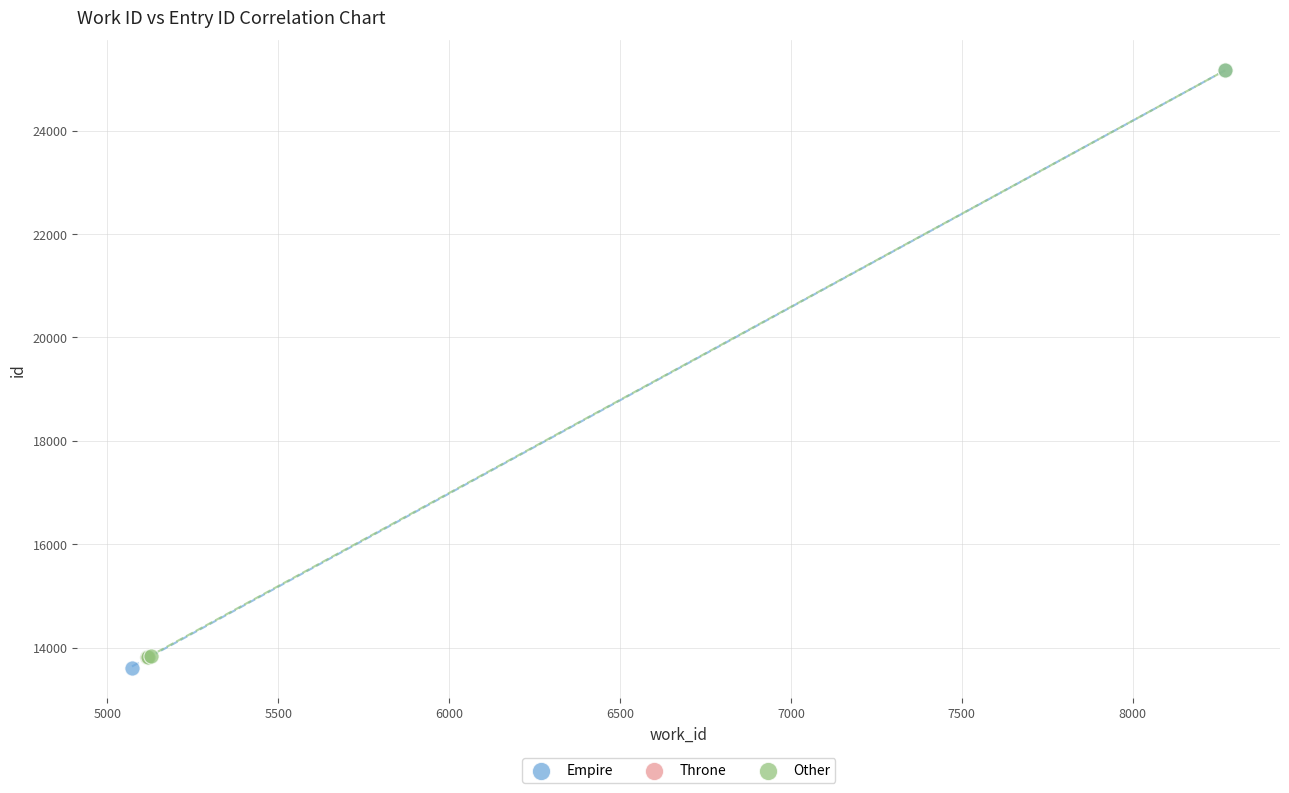

What are all the series names shown in the legend?

Empire, Throne, Other